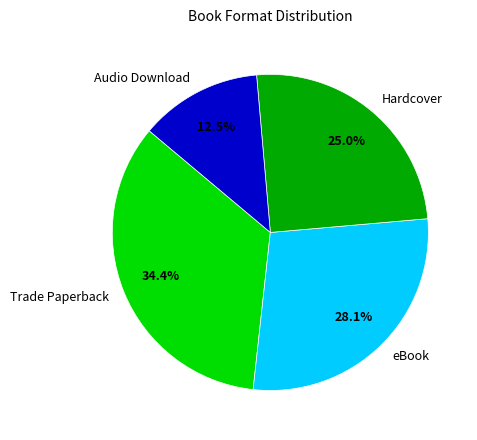

Which slice is the smallest?

Audio Download